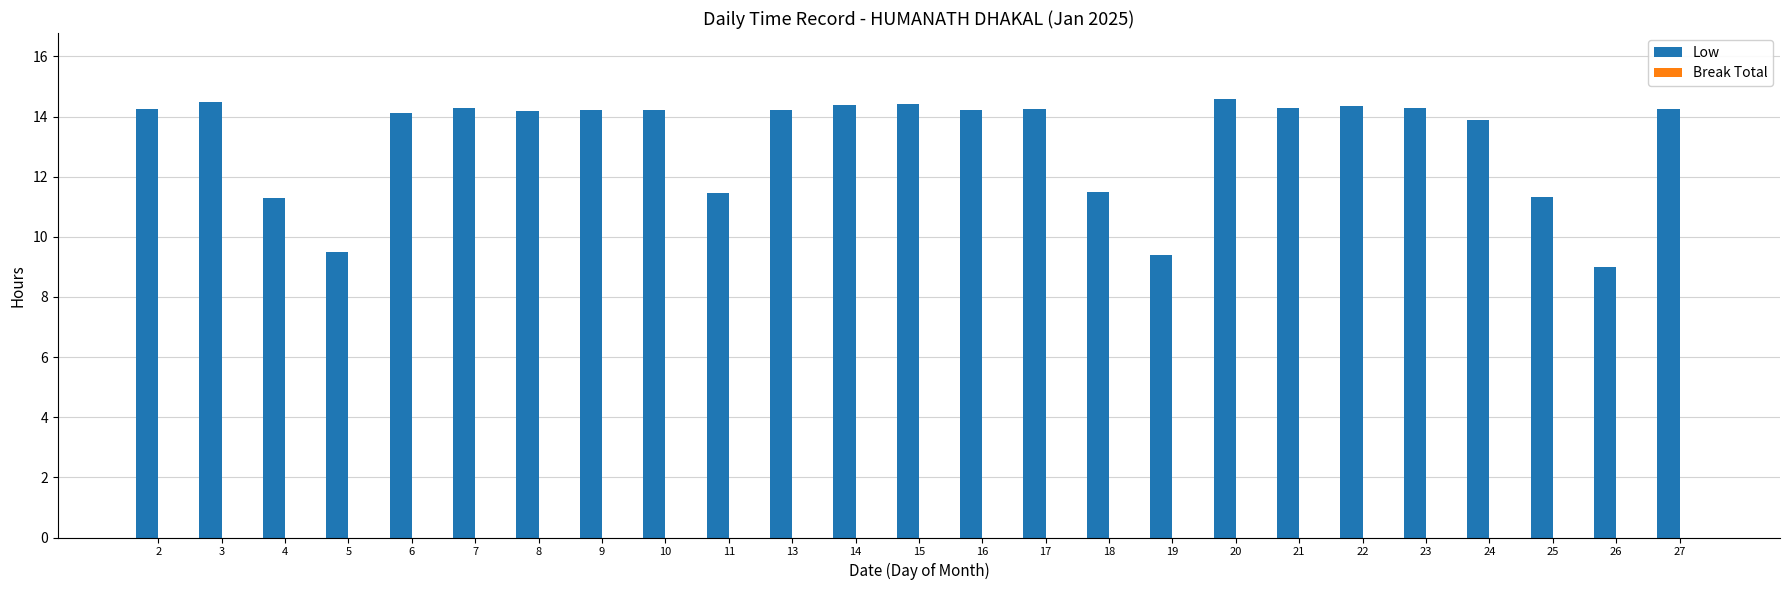

What is the value of the 22nd bar from the left?

13.9